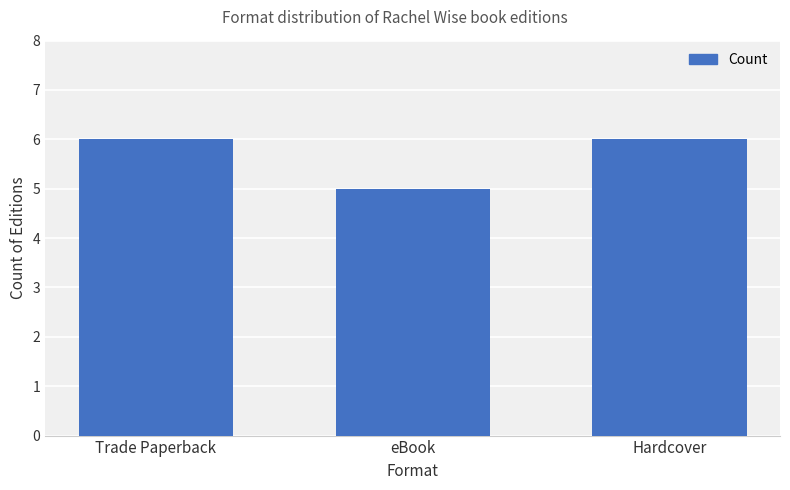

What is the change in value from eBook to Hardcover?

+1